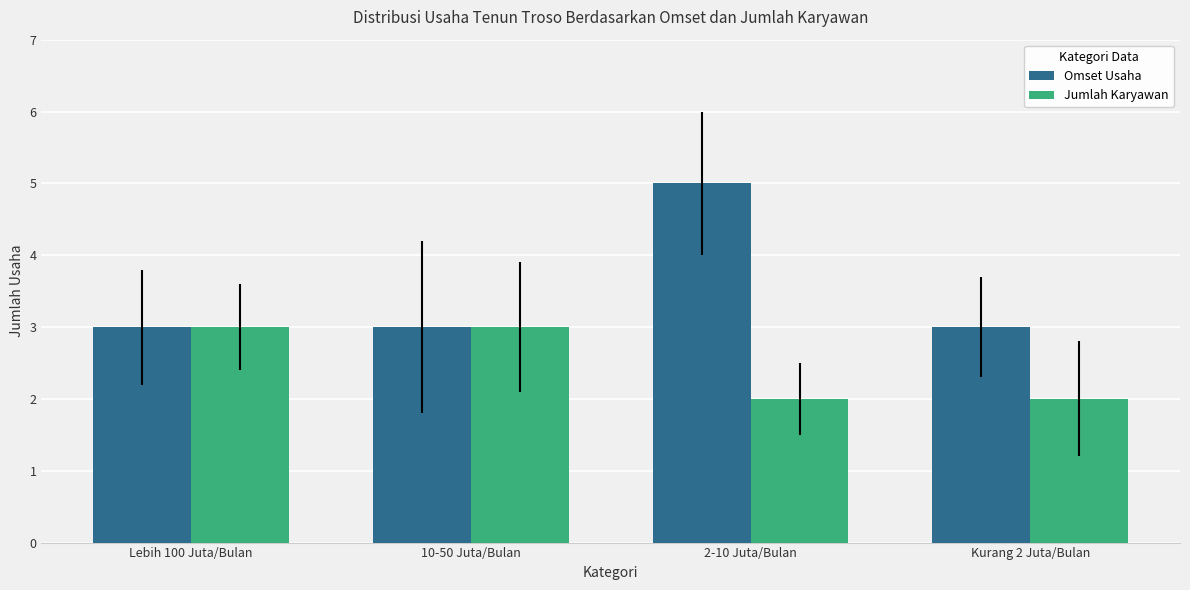

Is the value of Jumlah Karyawan at Lebih 100 Juta/Bulan greater than the value of Omset Usaha at 2-10 Juta/Bulan?

No